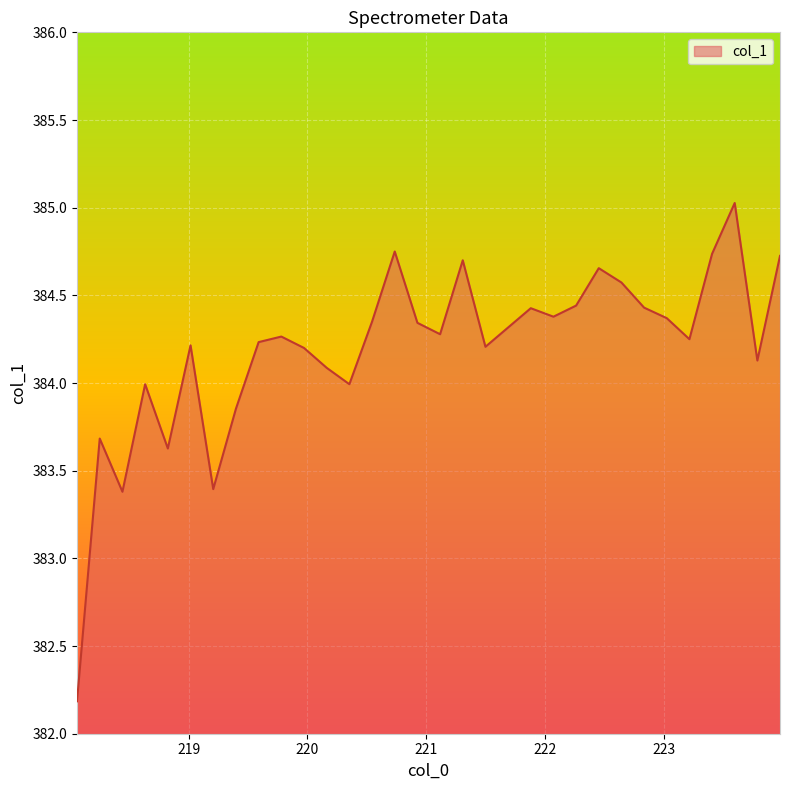

What is the smallest value displayed?

382.2